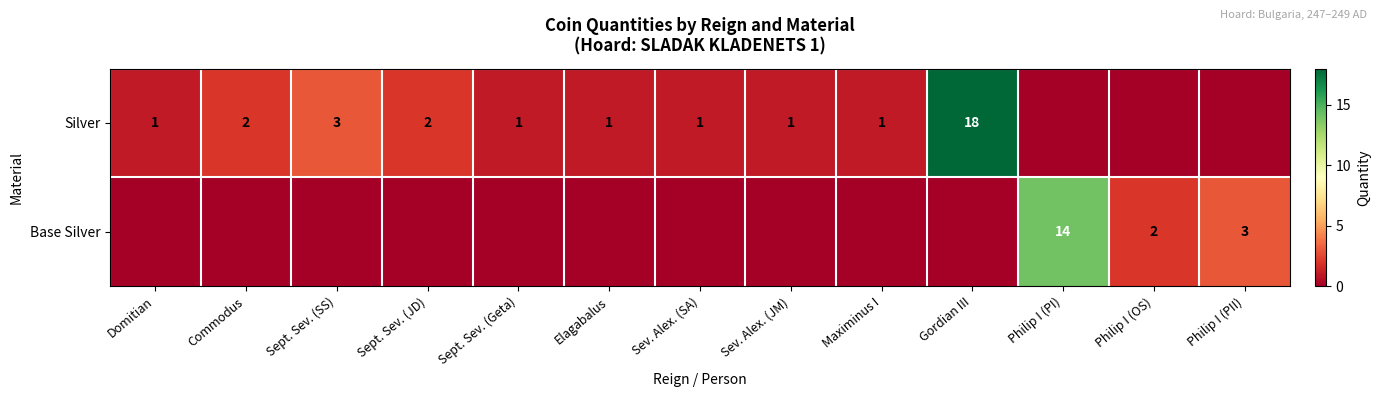

What is the sum of the Silver values at Sept. Sev. (SS) and Sept. Sev. (Geta)?

4